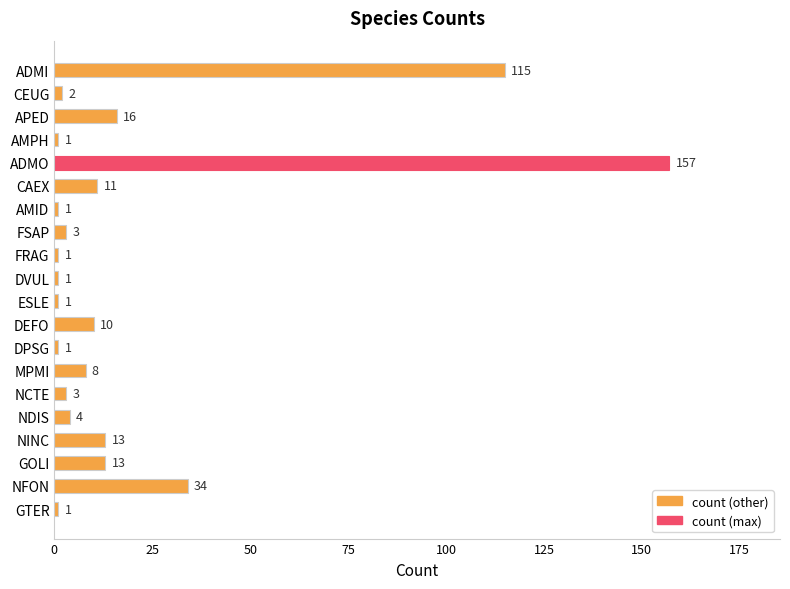

What is the smallest value displayed?

1